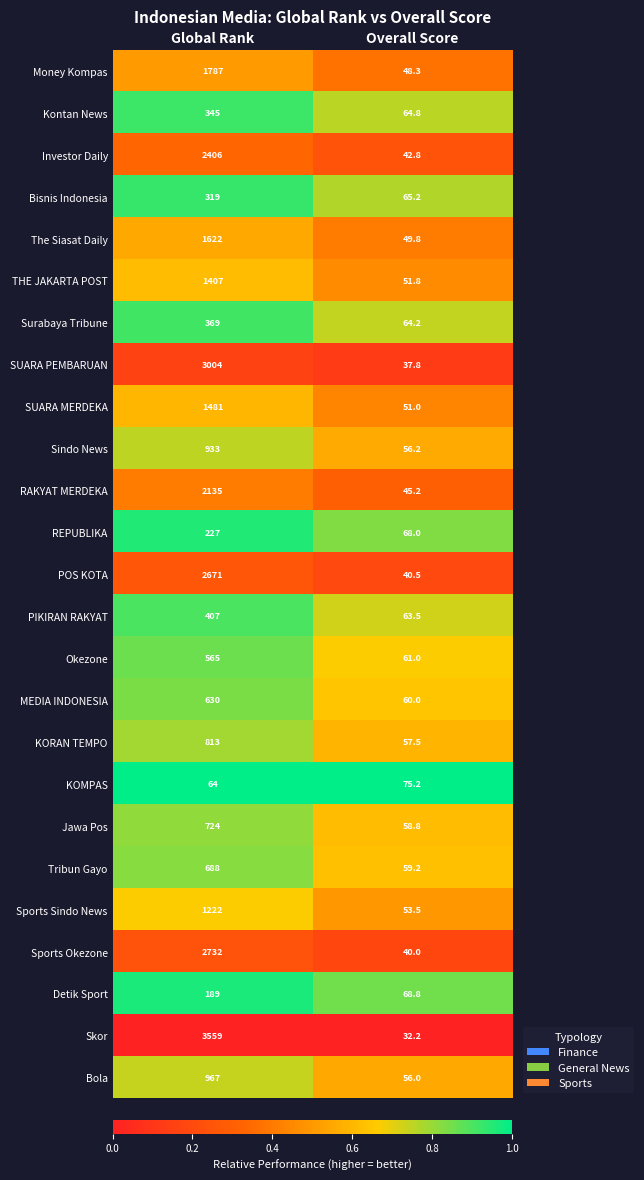

What is the difference between the maximum and minimum values in the Bola series?

911.0